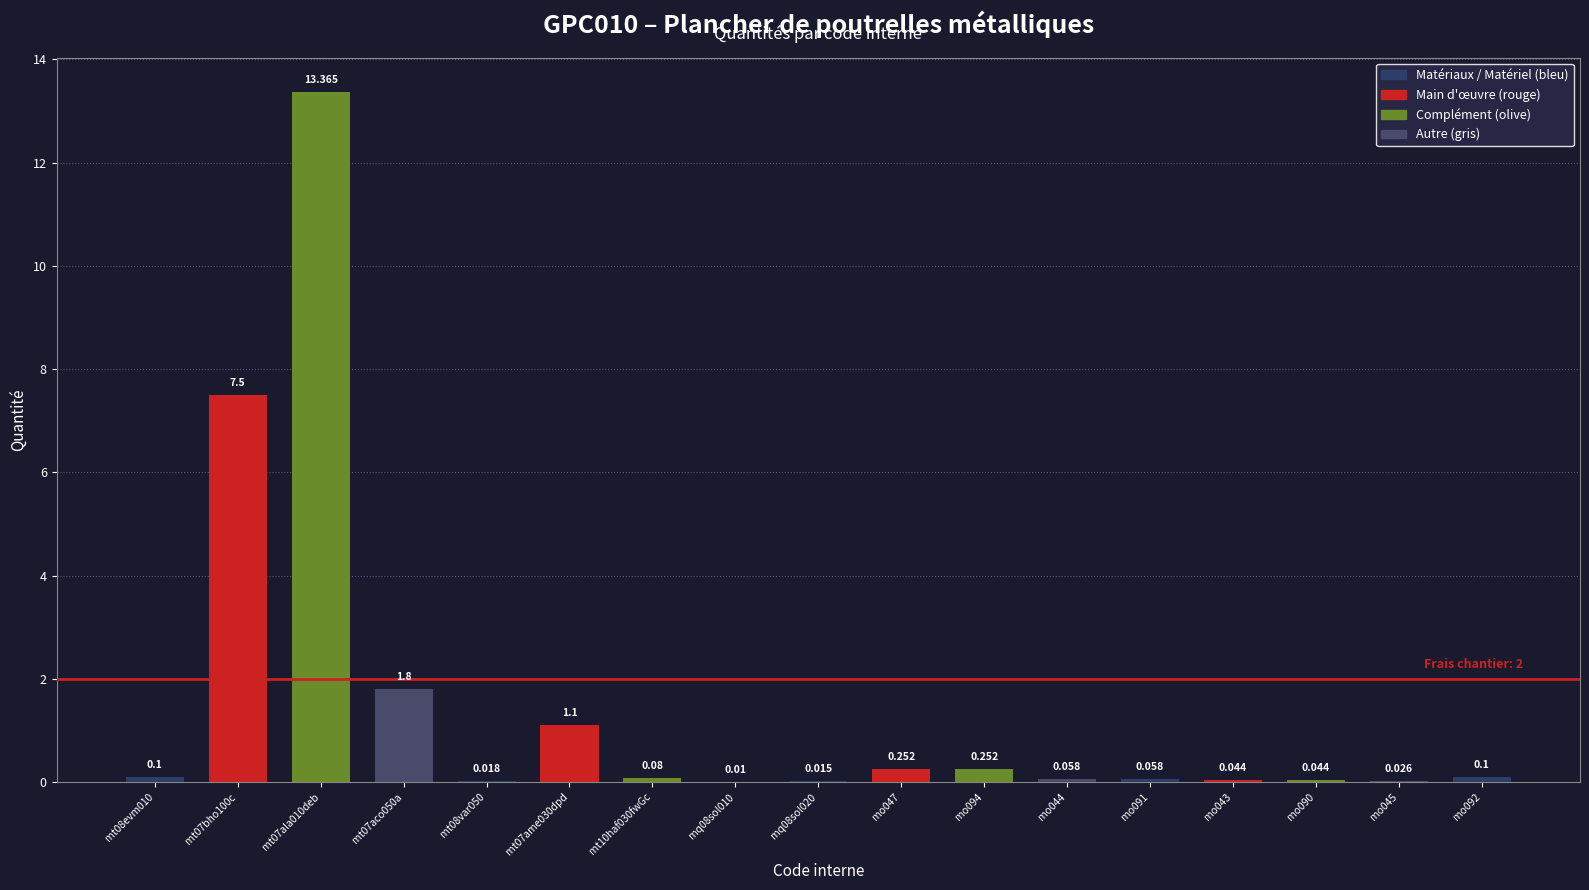

True or false: the data shows 0.0 at mt10haf030fwGc.

False